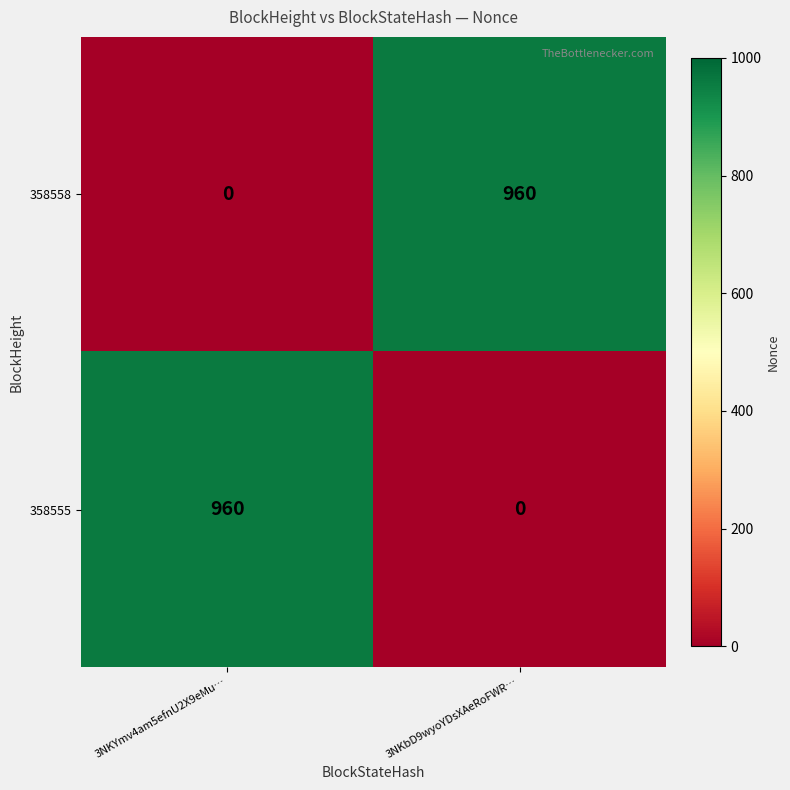

At how many categories does at least one series exceed 240?

2